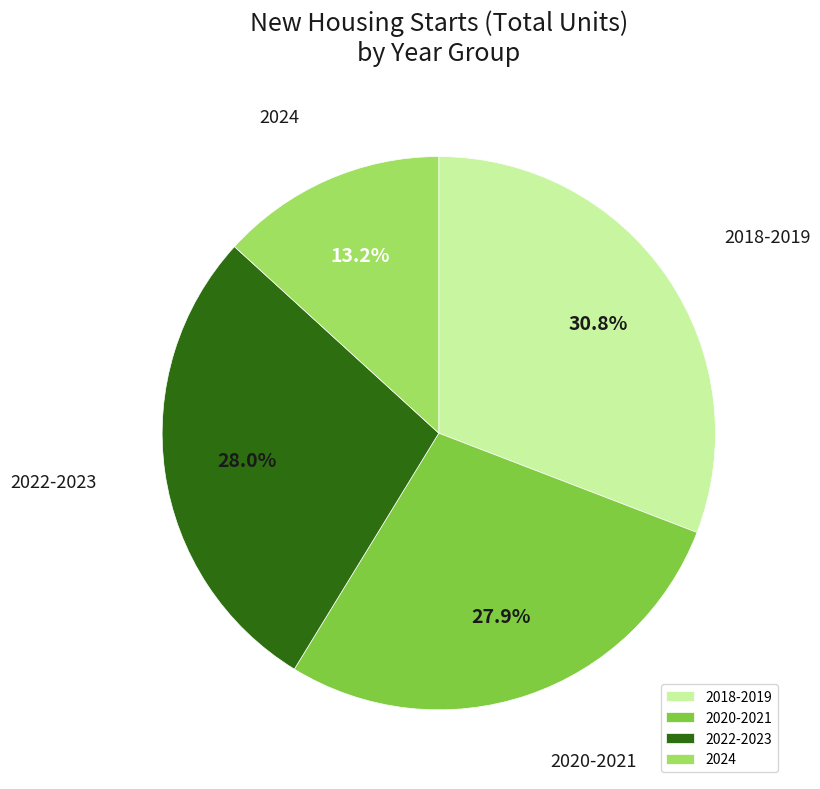

What percentage is NOT represented by 2024?

86.8%